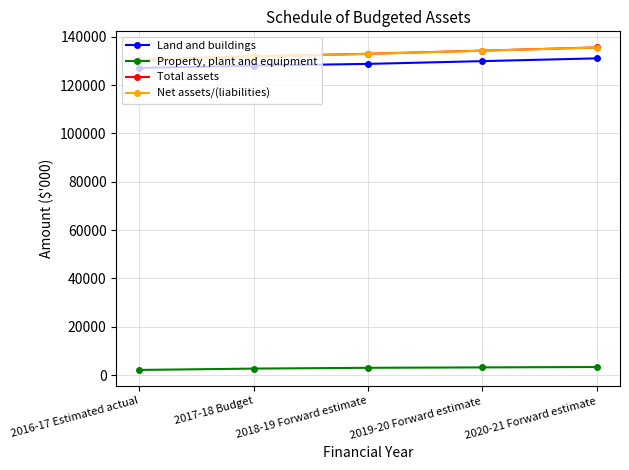

What are all the series names shown in the legend?

Land and buildings, Property, plant and equipment, Total assets, Net assets/(liabilities)